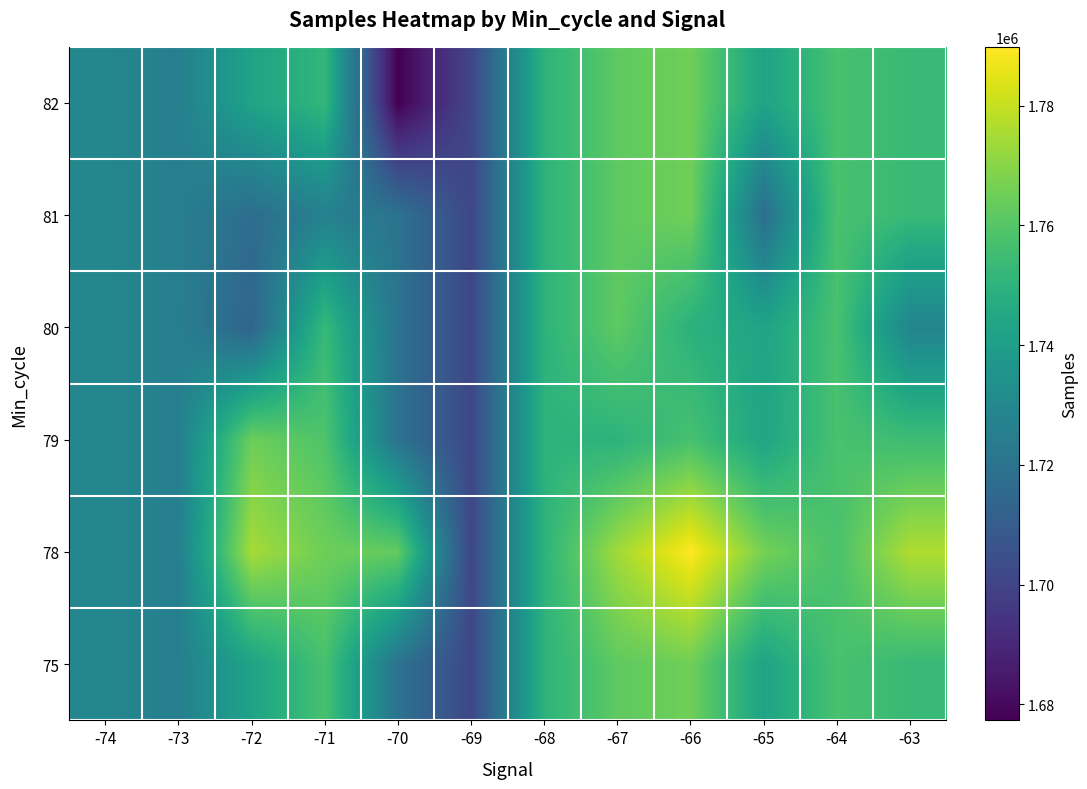

At which category is the sum across all series the highest?

-66